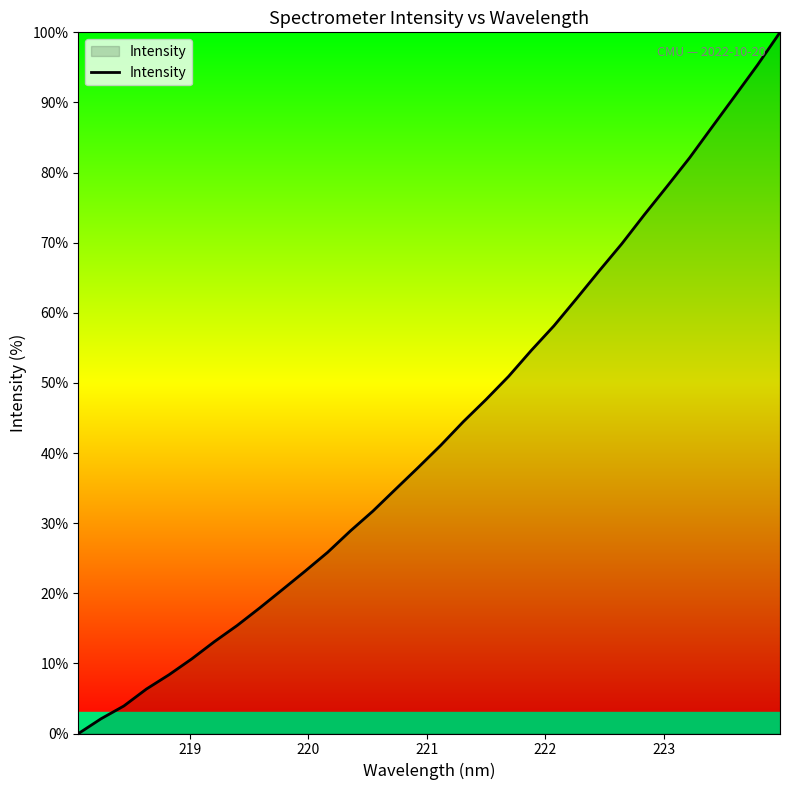

How many lines are shown in the chart?

1